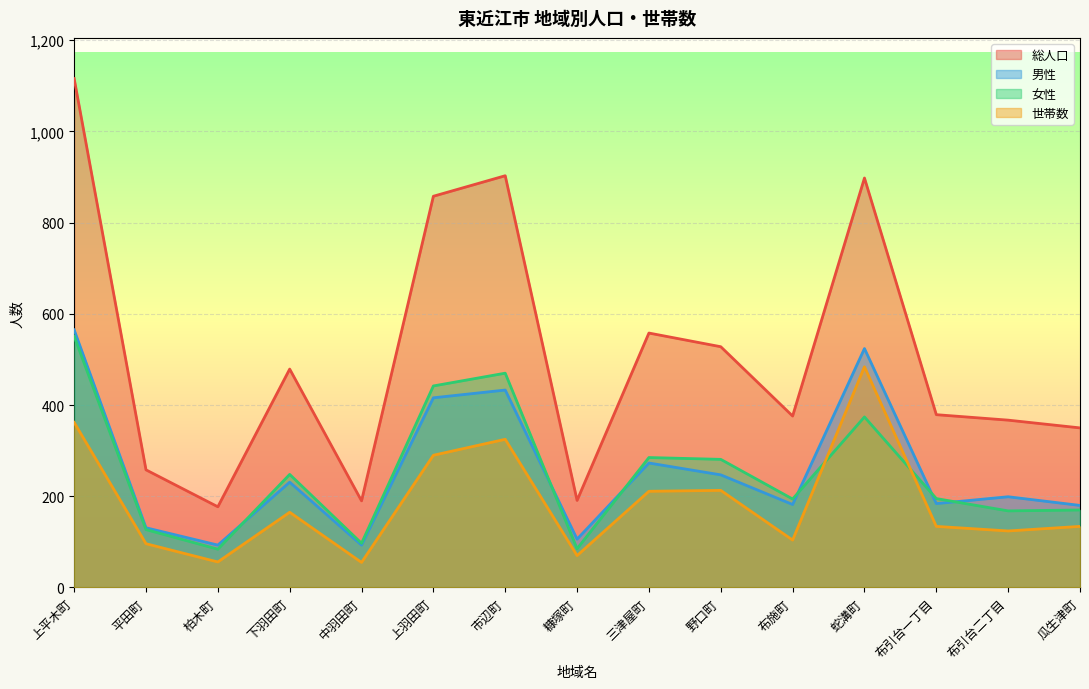

What is the label of the 4th point from the right?

蛇溝町